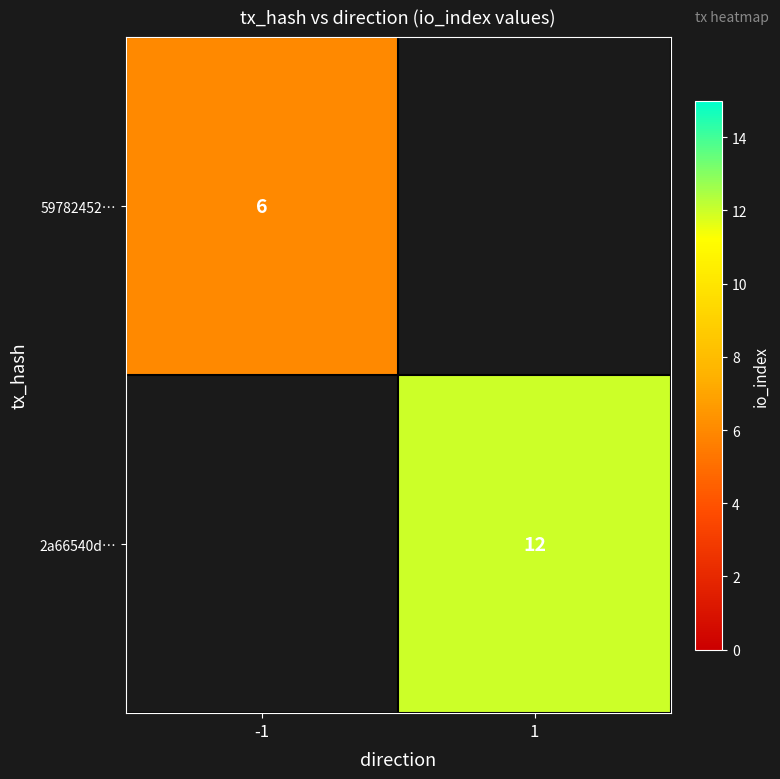

True or false: 2a66540d… has a value of 12 at 1.

True